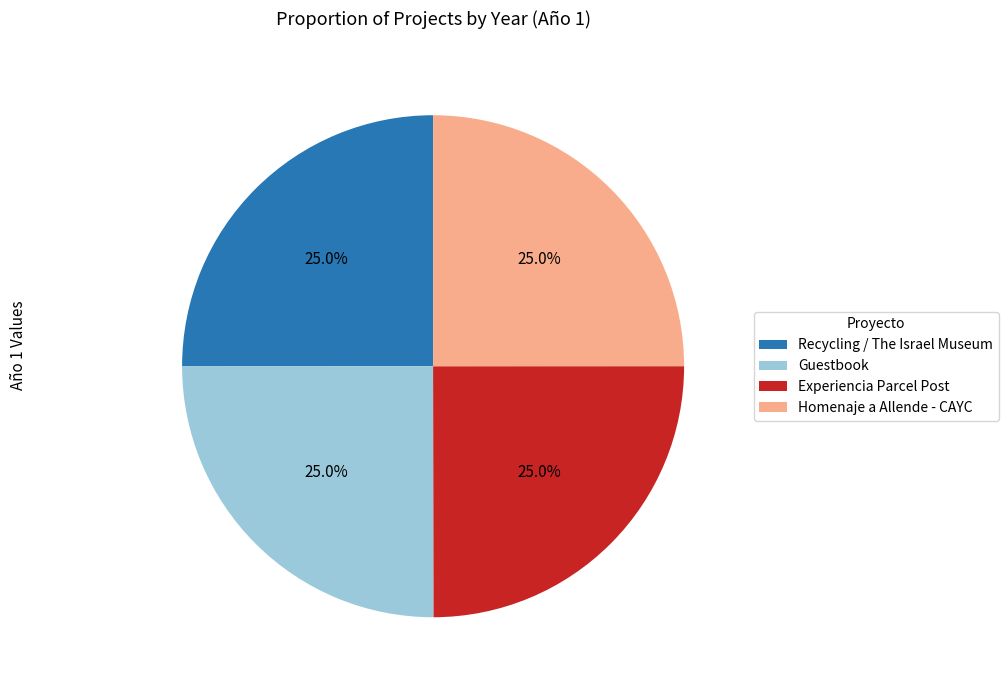

To the nearest percent, what portion does Experiencia Parcel Post represent?

25%